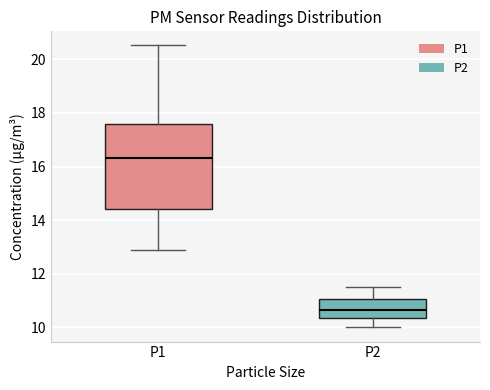

Which box's median line is the highest?

P1